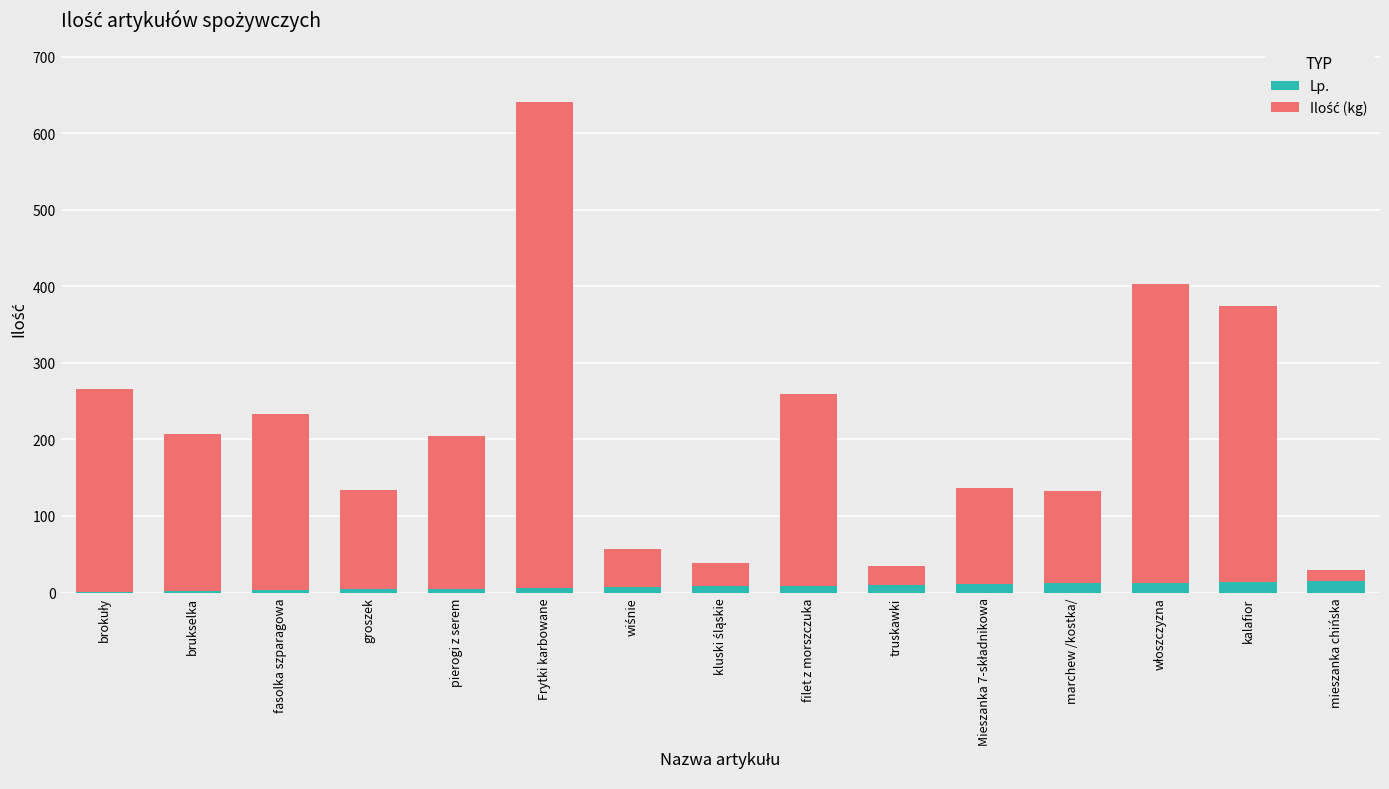

Is it true that Lp. equals 15 at mieszanka chińska?

True